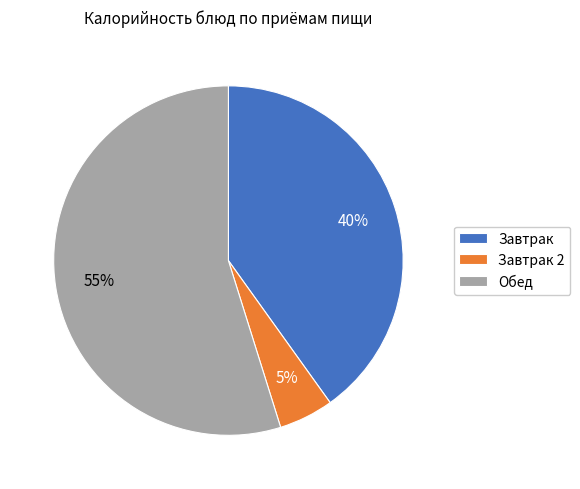

What is the largest slice in the pie chart?

Обед